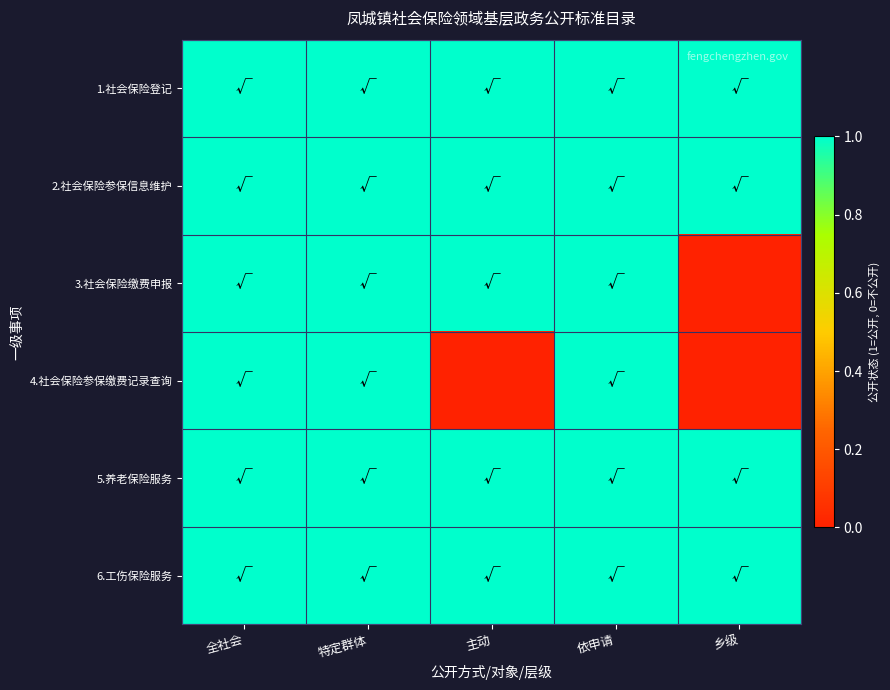

Rank the series by their maximum value, from highest to lowest.

1.社会保险登记, 2.社会保险参保信息维护, 3.社会保险缴费申报, 4.社会保险参保缴费记录查询, 5.养老保险服务, 6.工伤保险服务